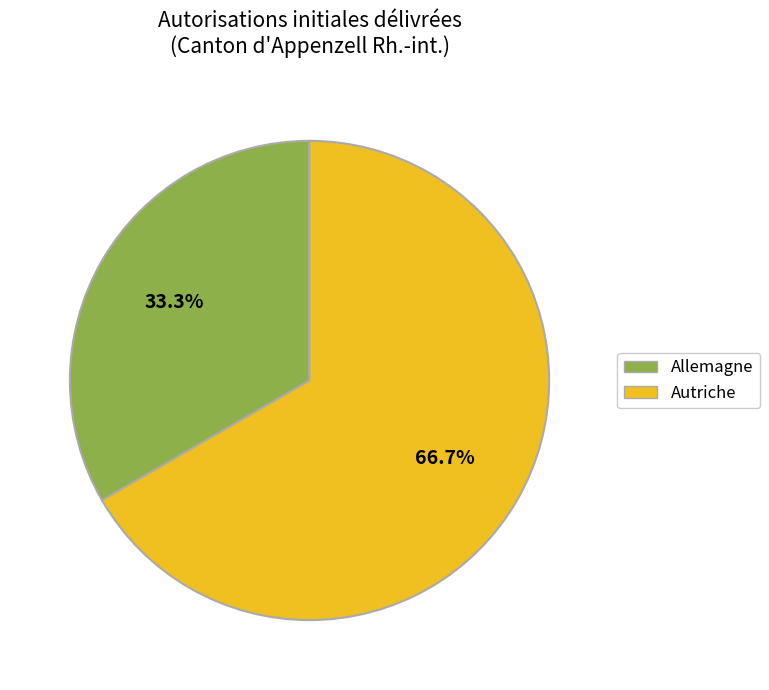

How many segments does this pie chart have?

2